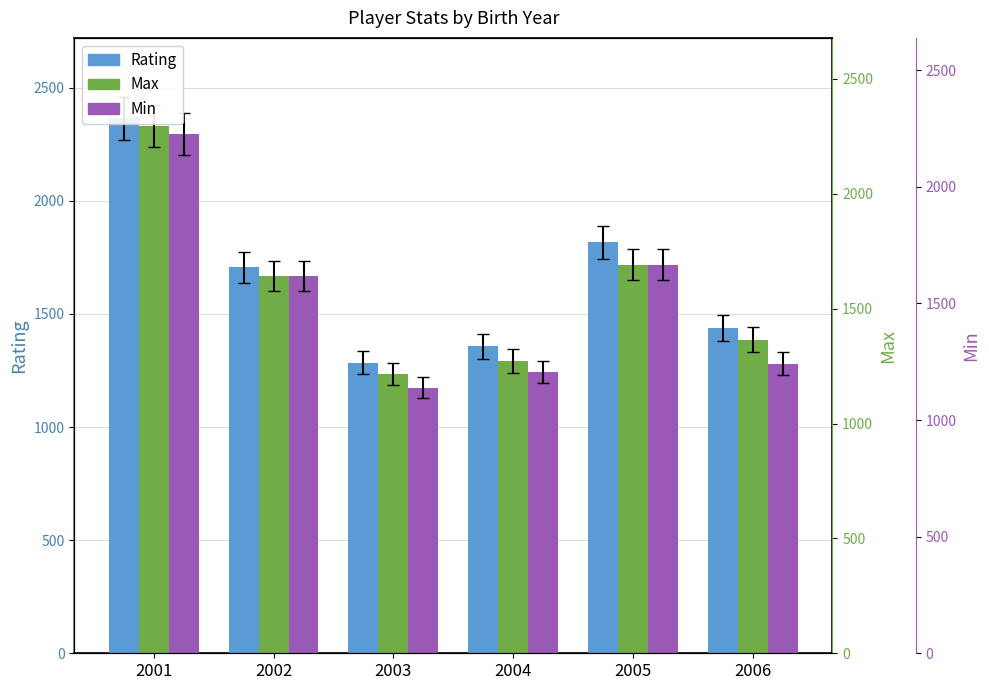

What is the sum of the Min values at 2001 and 2004?

3537